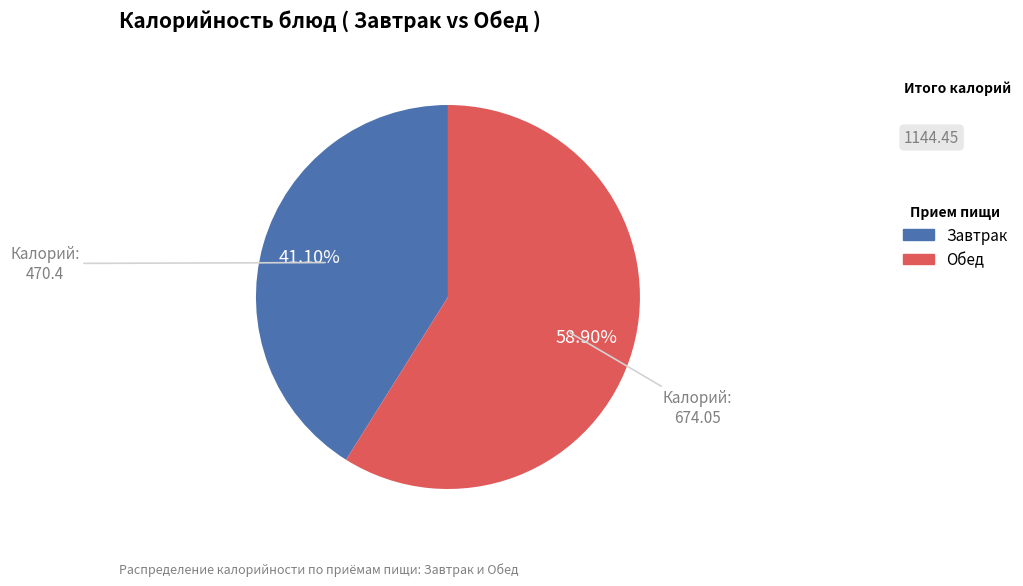

Which category has the smallest portion of the pie?

Завтрак